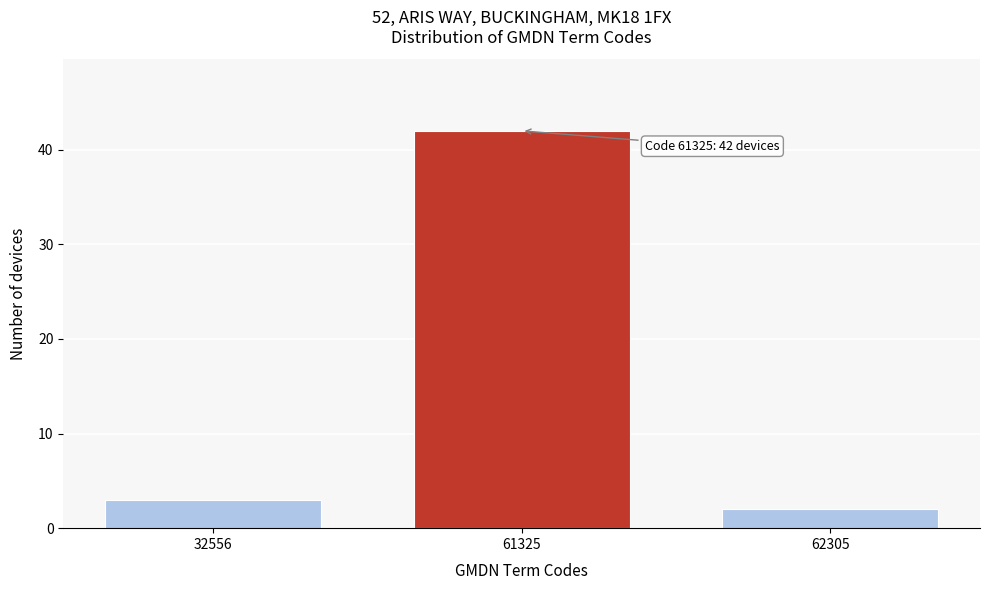

Reading left to right, extract all data points from this chart.

3	42	2